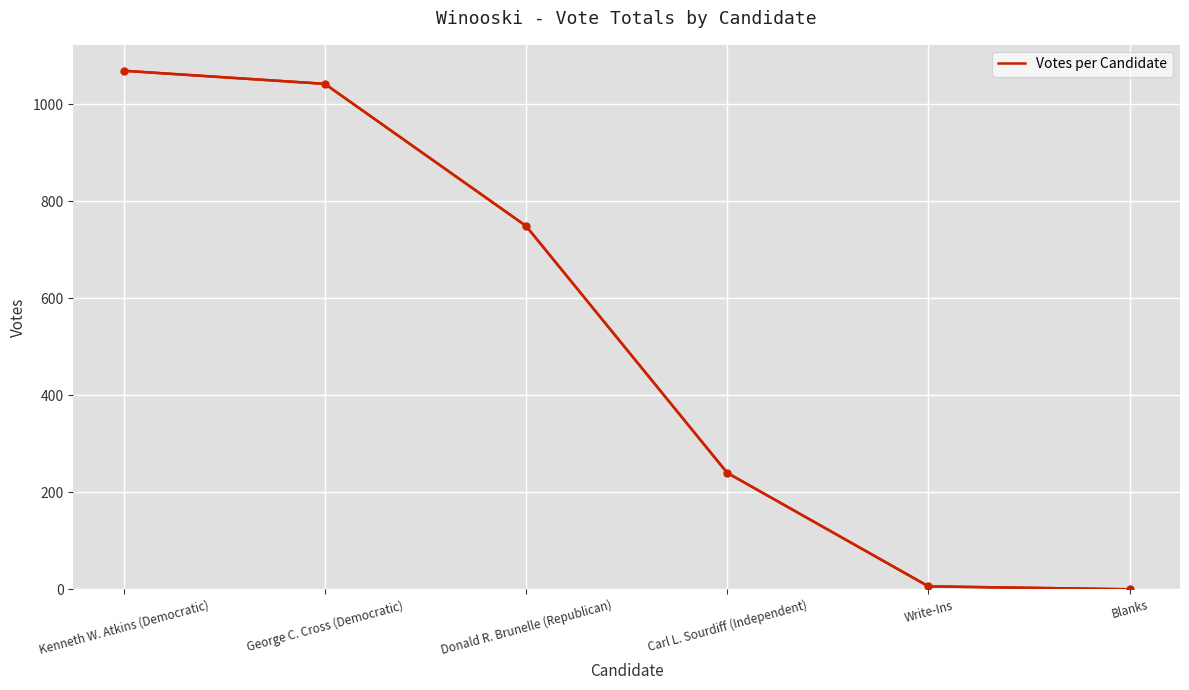

What is the difference between the second highest and second lowest values?

1036